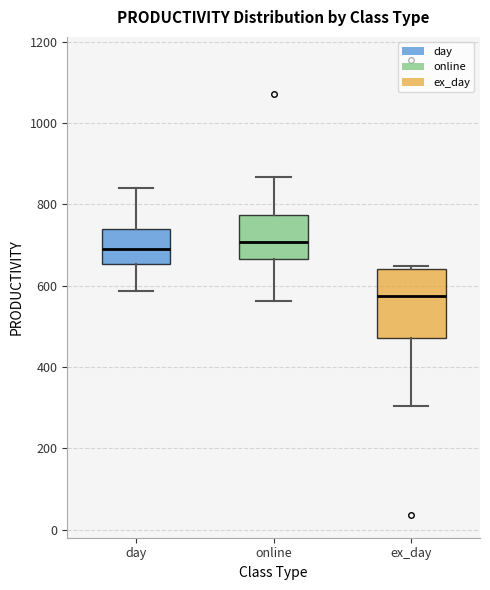

Which box's median line is the lowest?

ex_day